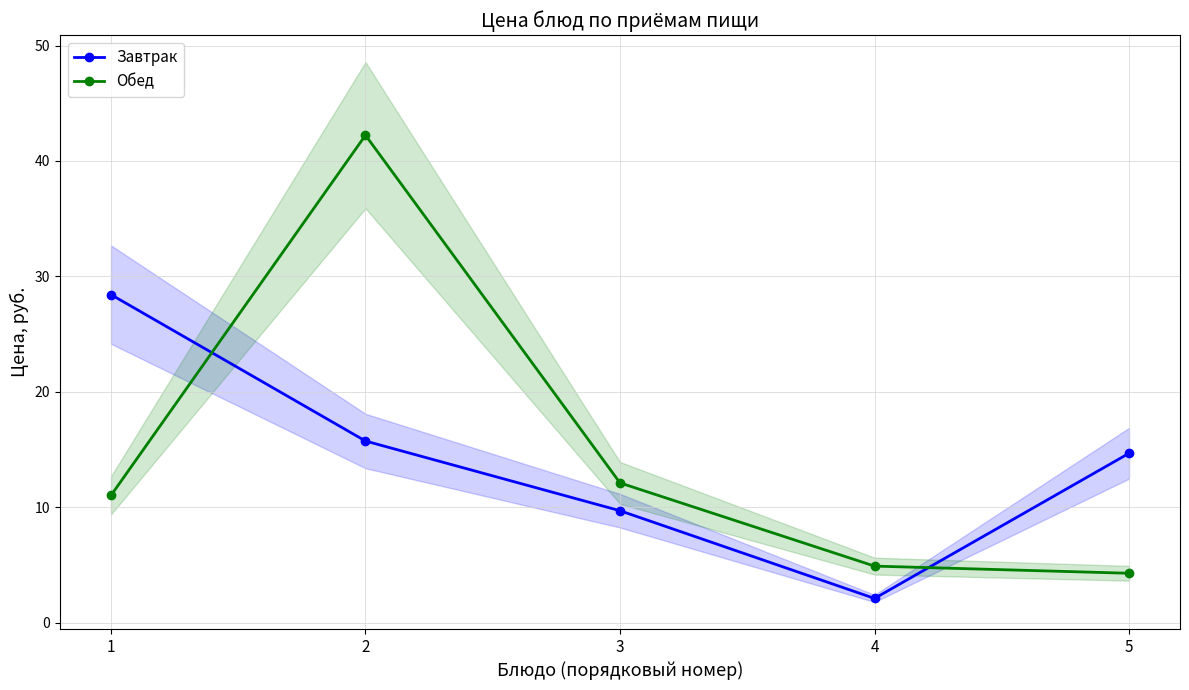

Reading left to right, extract all data points from this chart.

Завтрак: 1=28.4	2=15.7	3=9.7	4=2.1	5=14.7
Обед: 1=11.0	2=42.2	3=12.1	4=4.9	5=4.3